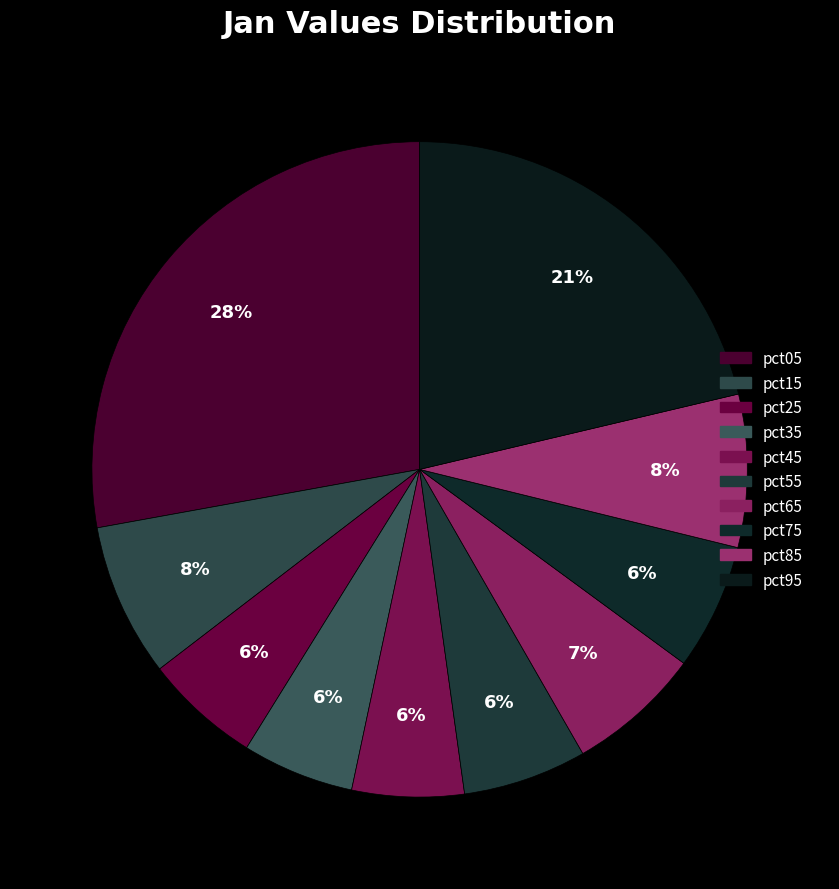

What percentage is the pct35 slice, to the nearest percent?

6%